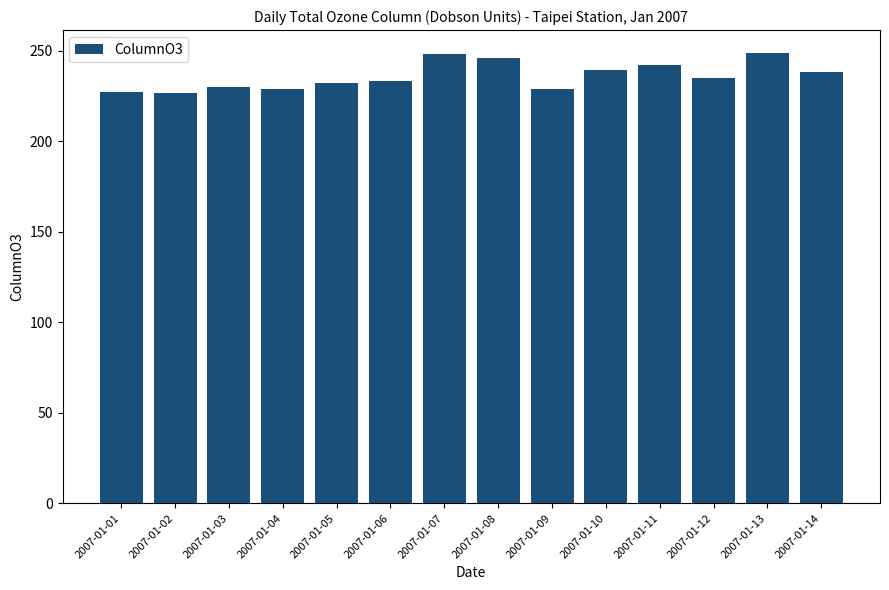

Read the value at 2007-01-08.

246.3